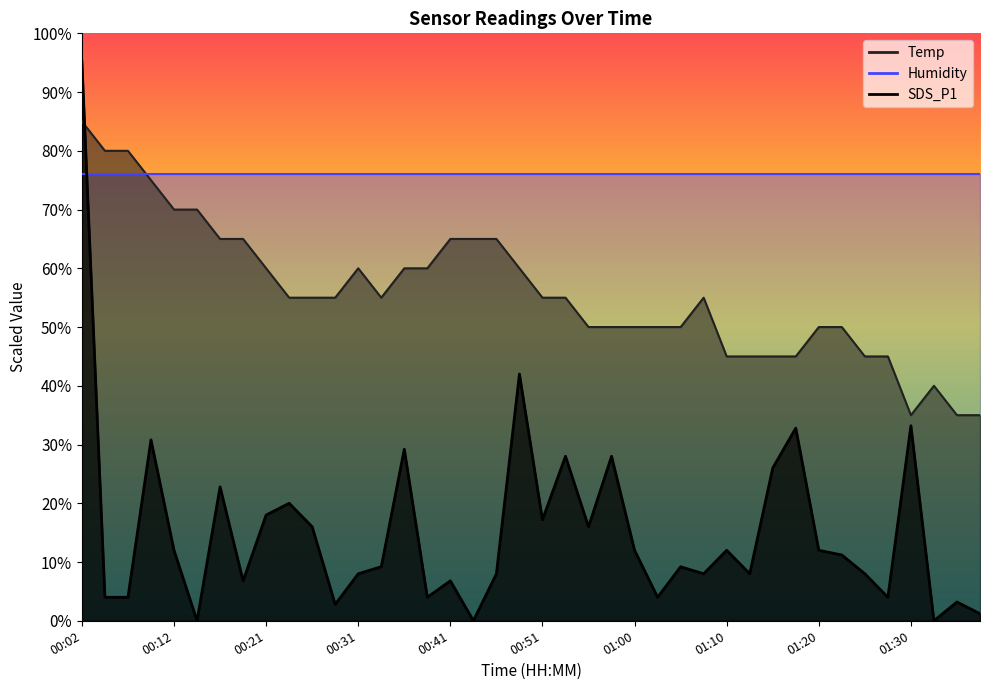

What is the difference between the Temp values at 01:25 and 01:35?

10.0